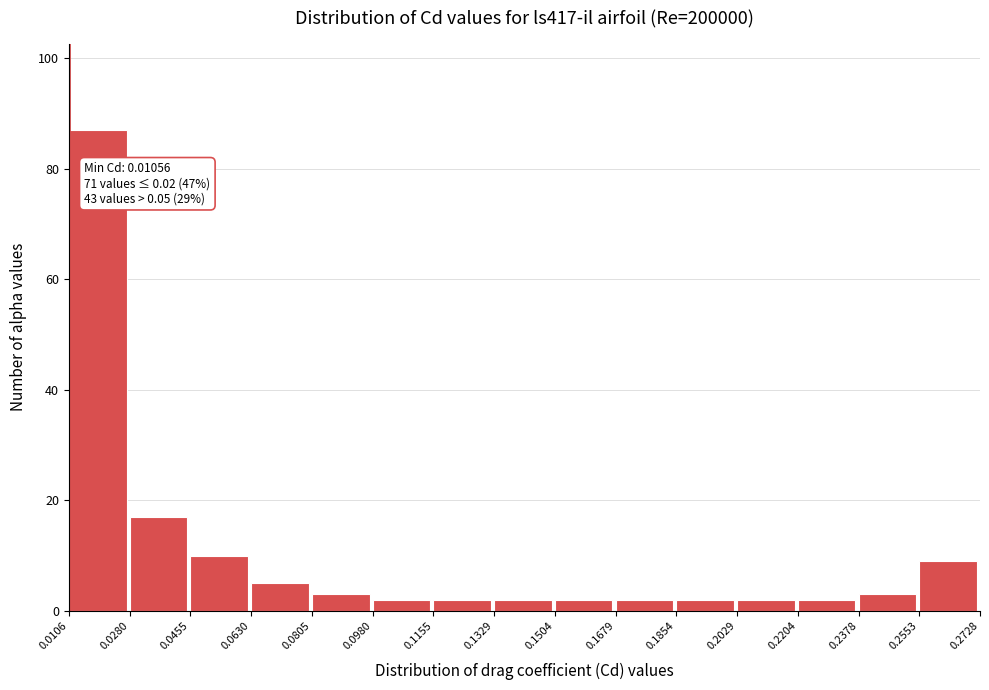

Over which range of the x-axis is the bar tallest?

0.0106 to 0.0280